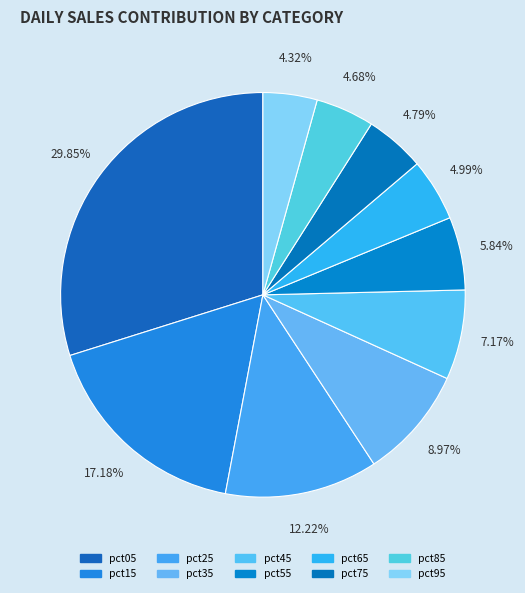

Is it true that pct45 is 7% of the pie?

True